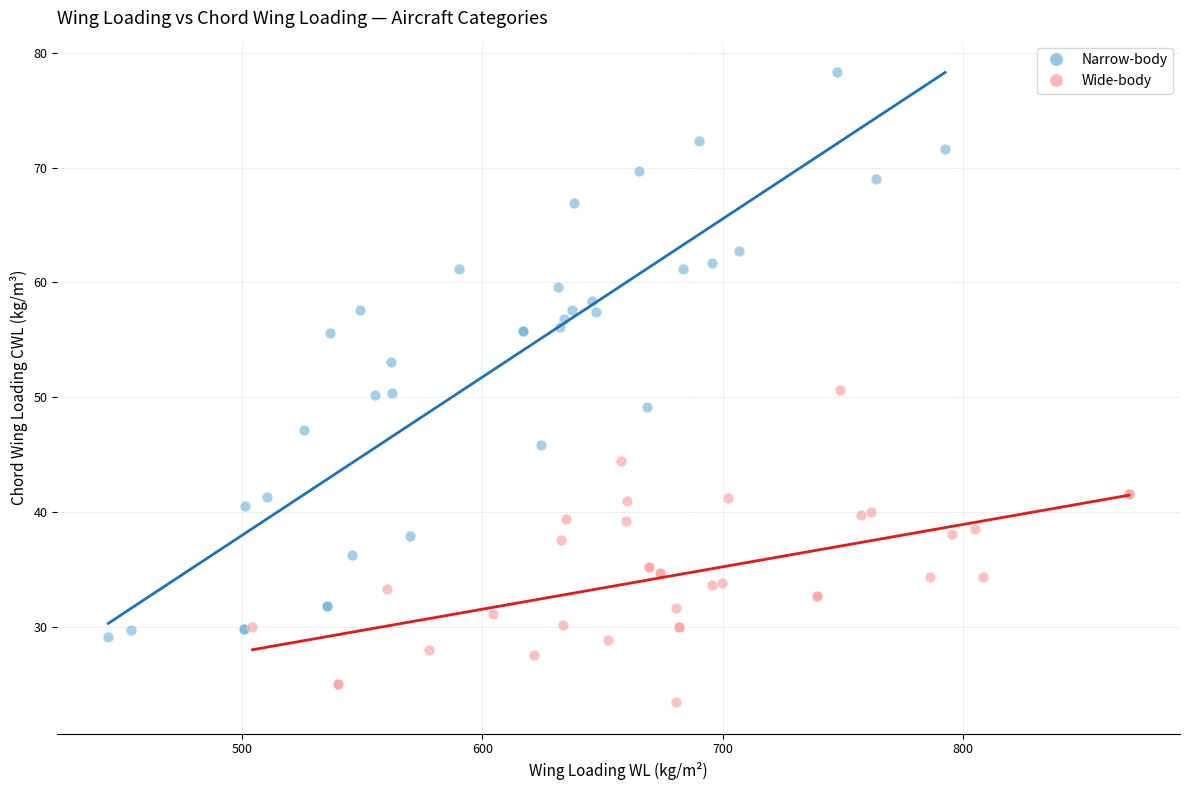

Which series has the largest Y range (max minus min)?

Narrow-body